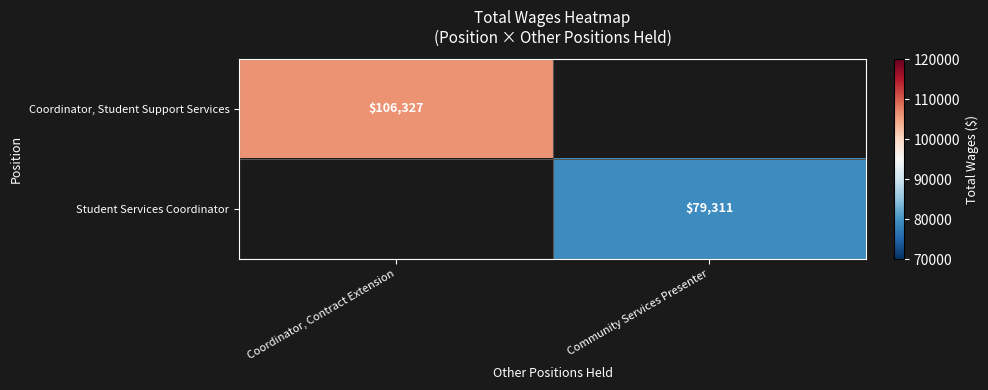

At how many categories does at least one series exceed 93888?

1